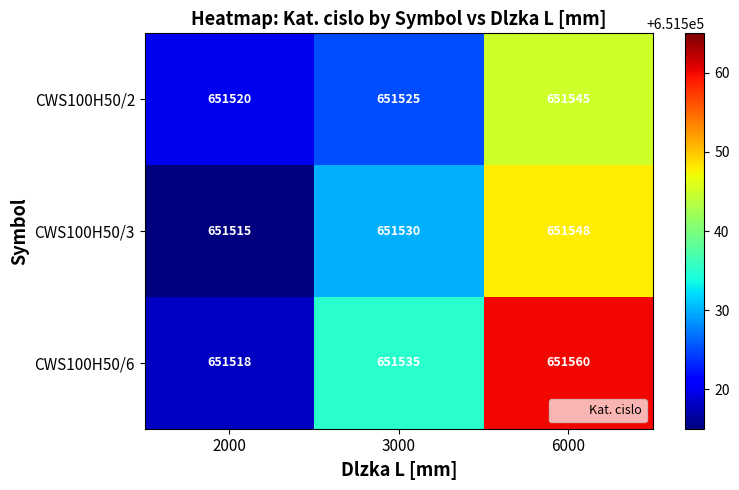

The CWS100H50/3 series shows 651548 at 6000. True or false?

True